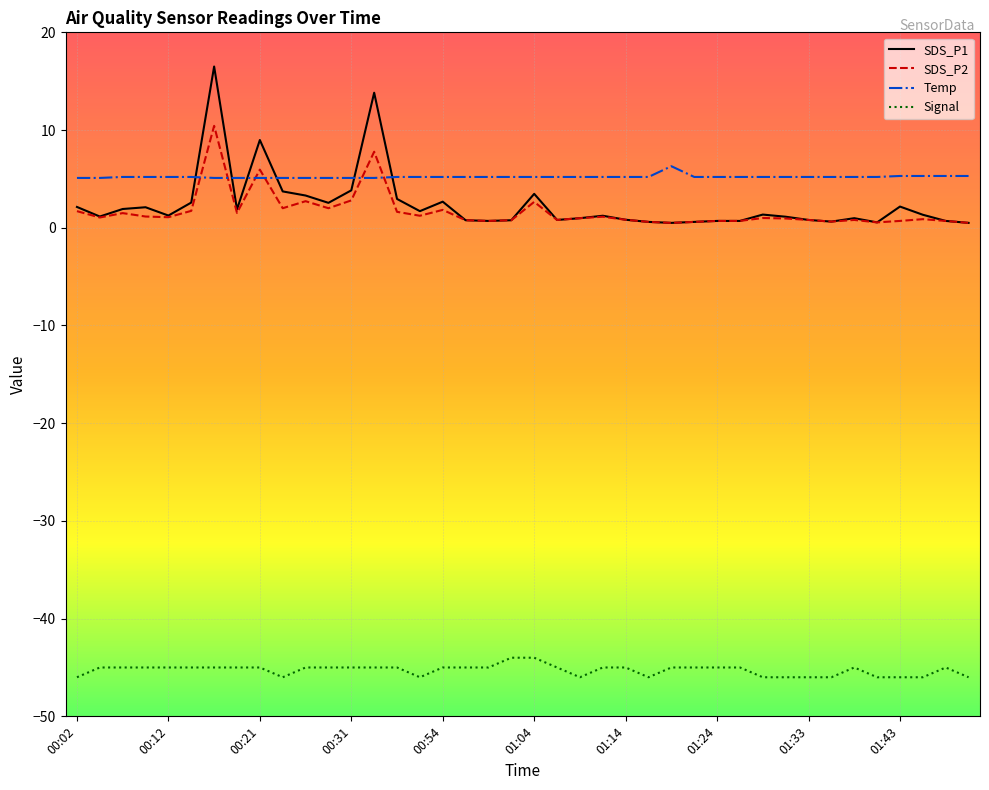

How many lines are shown in the chart?

4